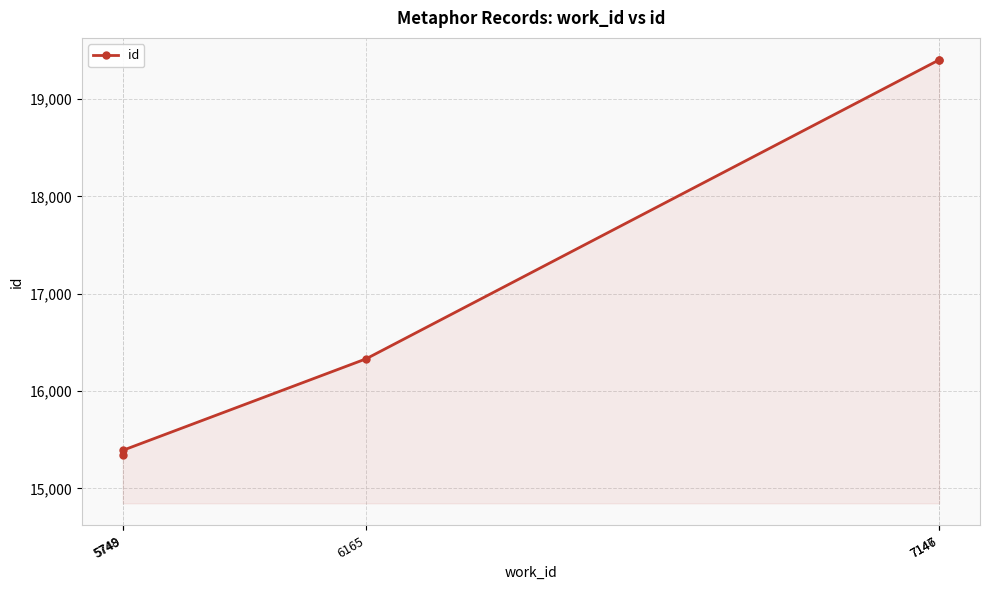

What is the sum of all values?

85870